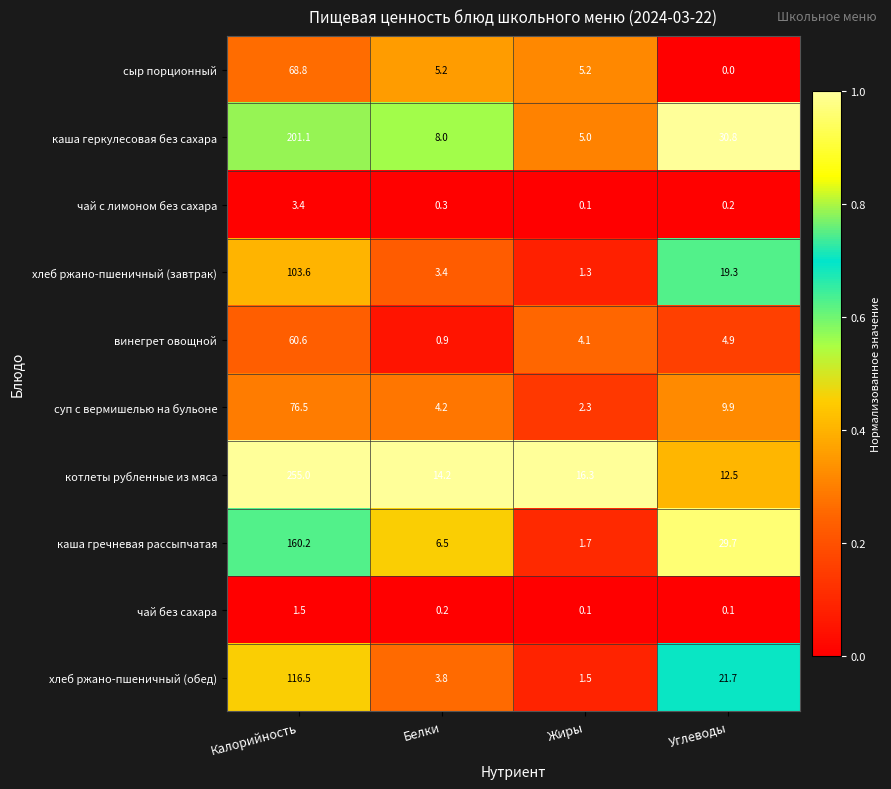

True or false: хлеб ржано-пшеничный (обед) has a value of 1.4 at Белки.

False